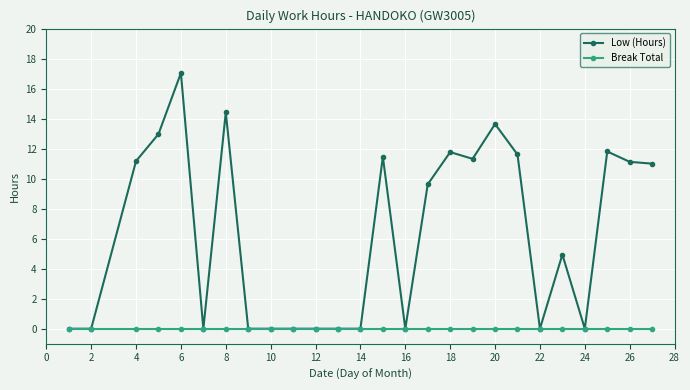

List the series in order of their peak value, lowest first.

Break Total, Low (Hours)